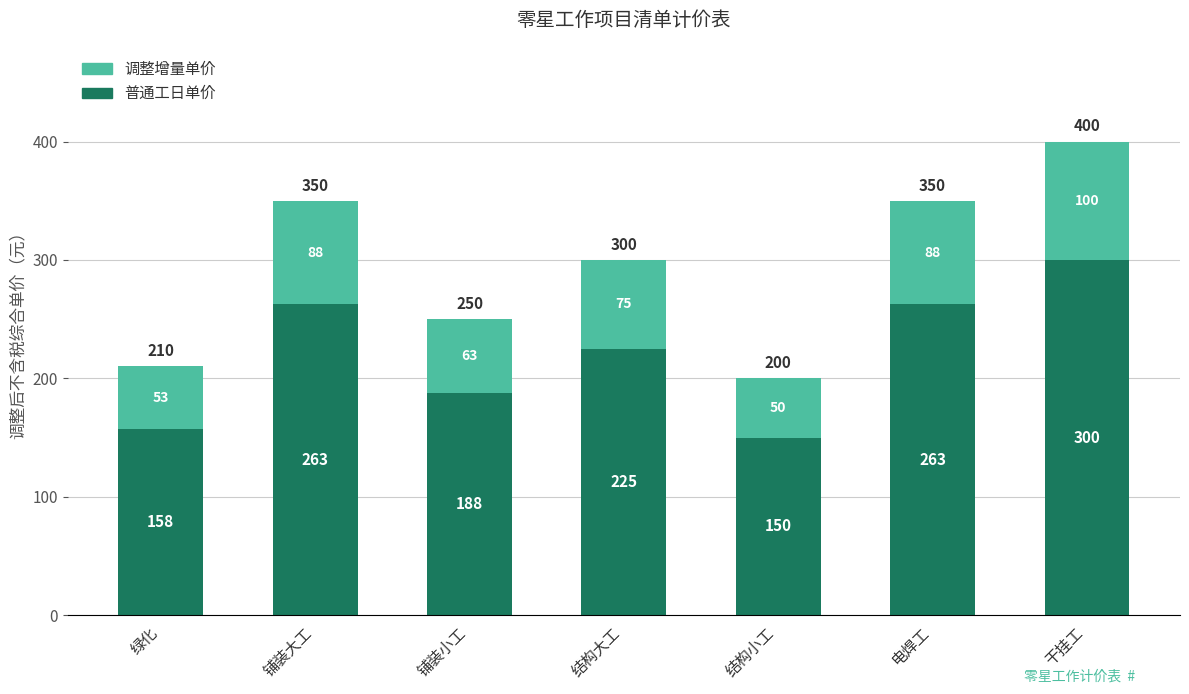

At which category is the sum across all series the highest?

干挂工